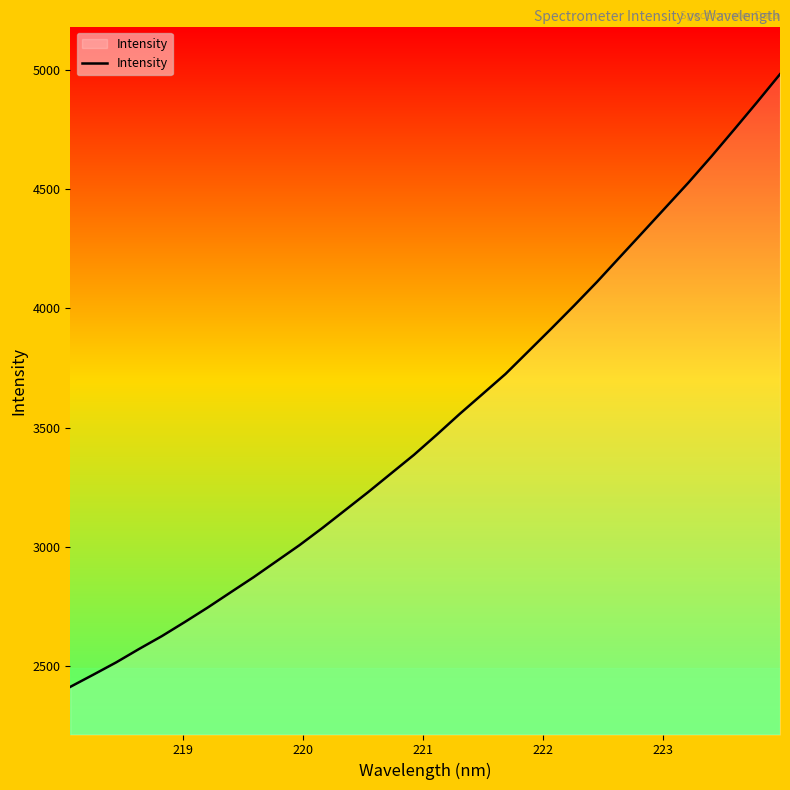

What is the greatest value displayed?

4983.1